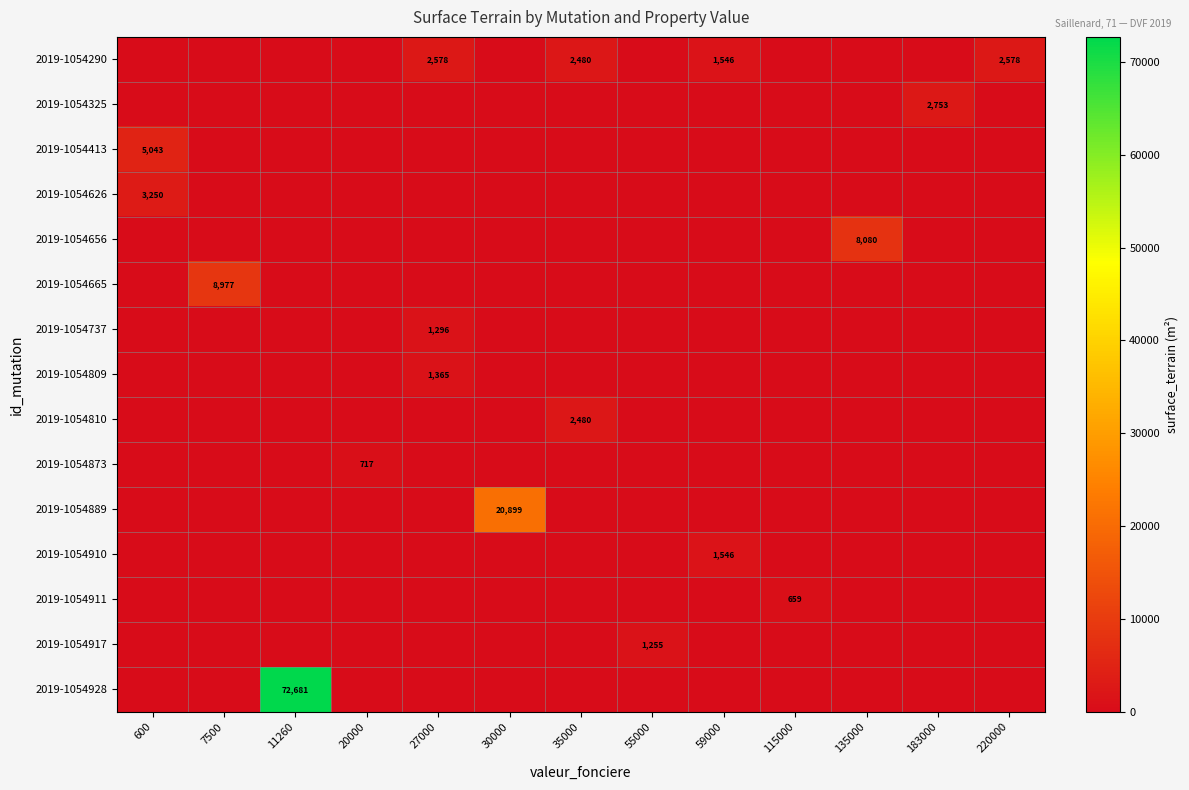

The 2019-1054917 series shows -561 at 20000. True or false?

False